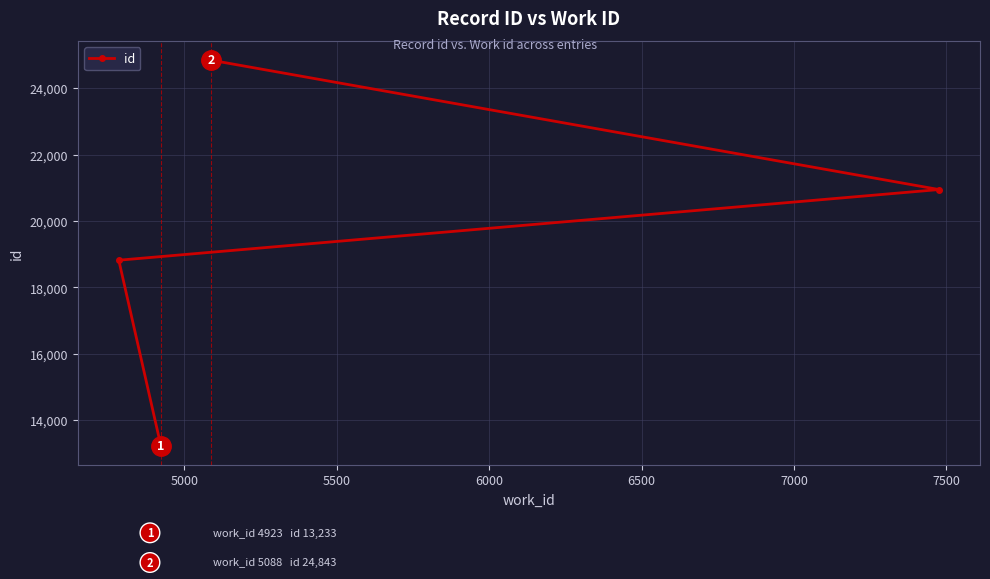

What value does the data have at 4500, to the nearest 50?

13250